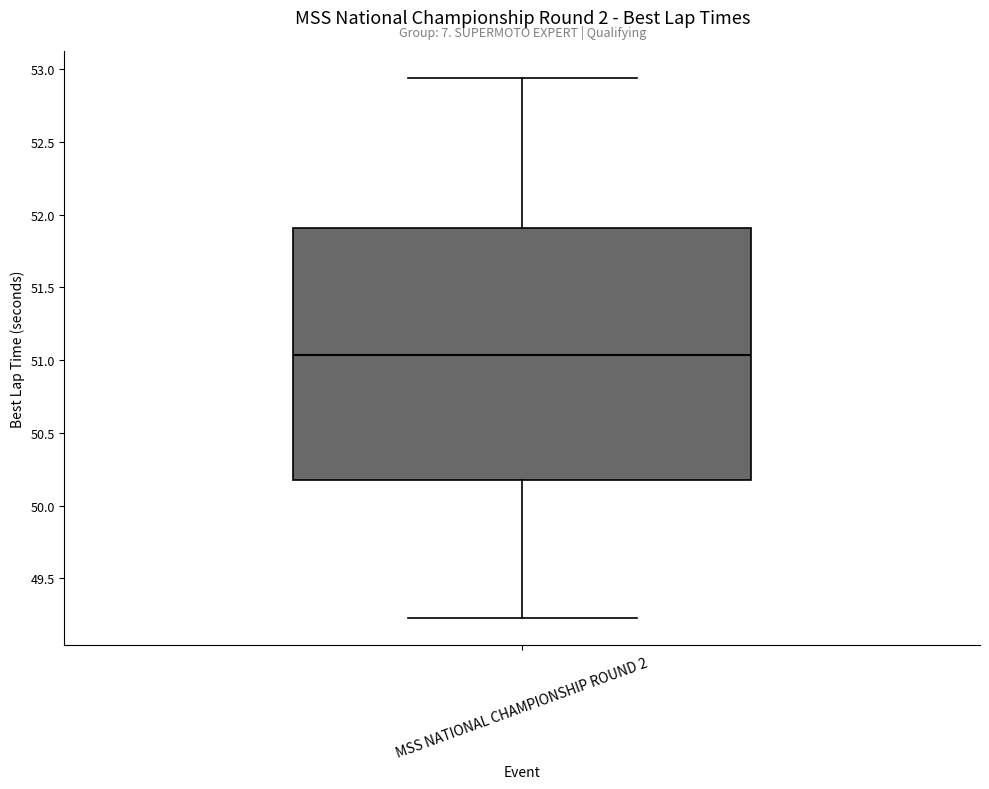

Transcribe this box plot: give where the median line is, the range the box spans, and where the two whiskers end, as read against the y-axis. The values are not printed on the chart, so give them approximately, as read against the axis.

median 51.05, box 50.15 to 51.90, whiskers 49.25 to 52.95